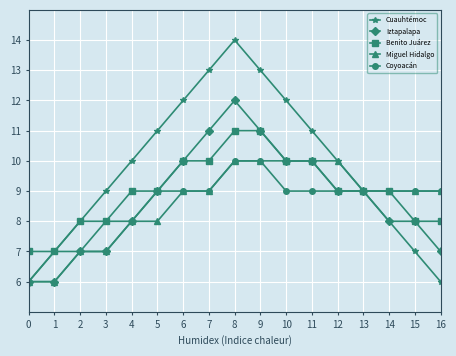

What is the value of the Cuauhtémoc point at the 14th from the left?

9